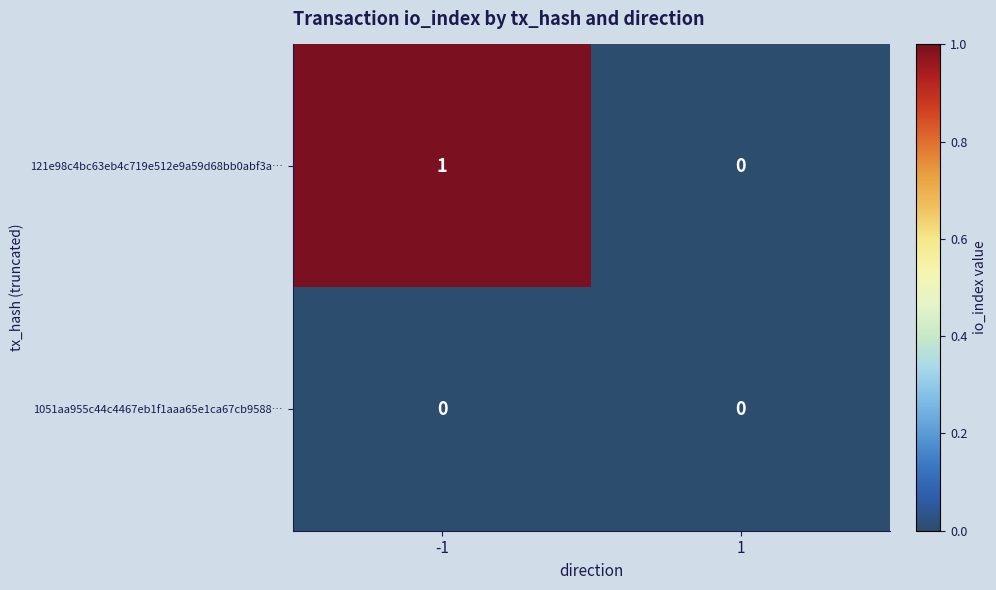

What is the difference between the highest and lowest values at -1?

1